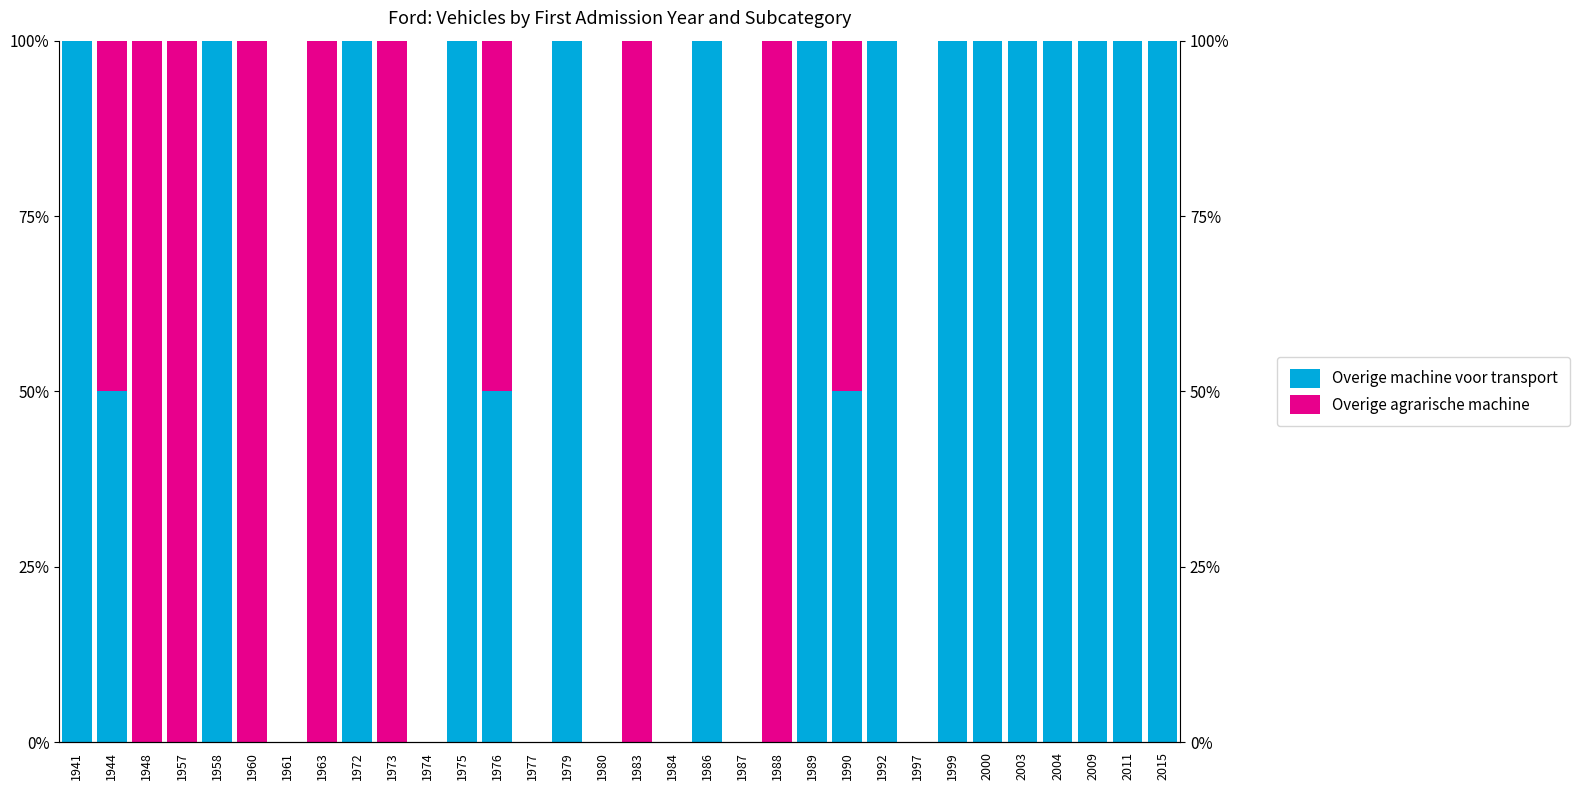

What is the difference between the second highest and second lowest values in the Overige agrarische machine series?

100